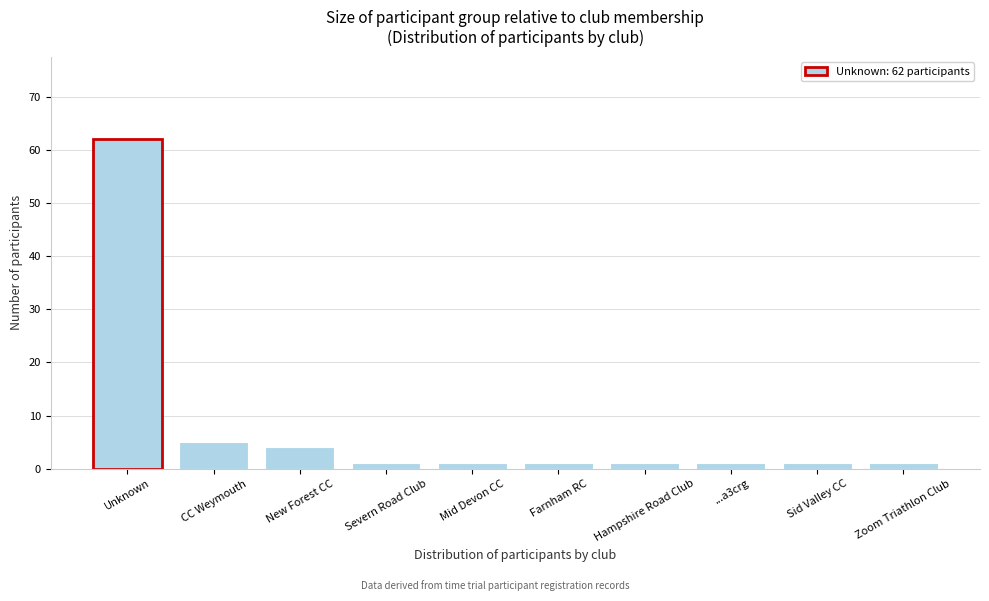

Reading left to right, what are all the values shown in this chart?

Unknown=62	CC Weymouth=5	New Forest CC=4	Severn Road Club=1	Mid Devon CC=1	Farnham RC=1	Hampshire Road Club=1	...a3crg=1	Sid Valley CC=1	Zoom Triathlon Club=1